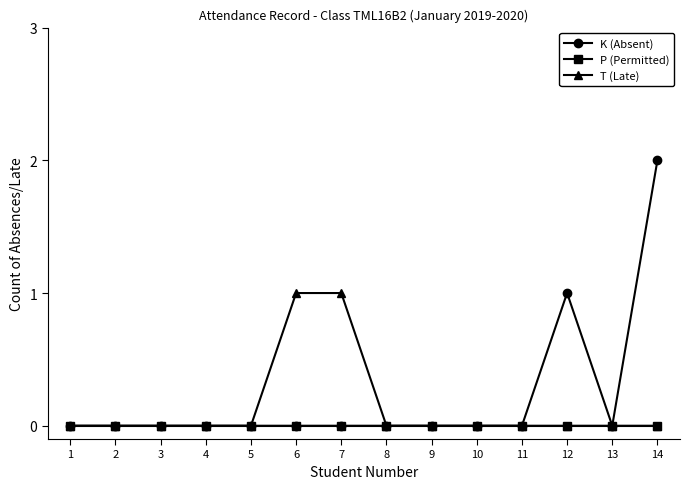

List the series in order of their overall mean, highest first.

K (Absent), T (Late), P (Permitted)